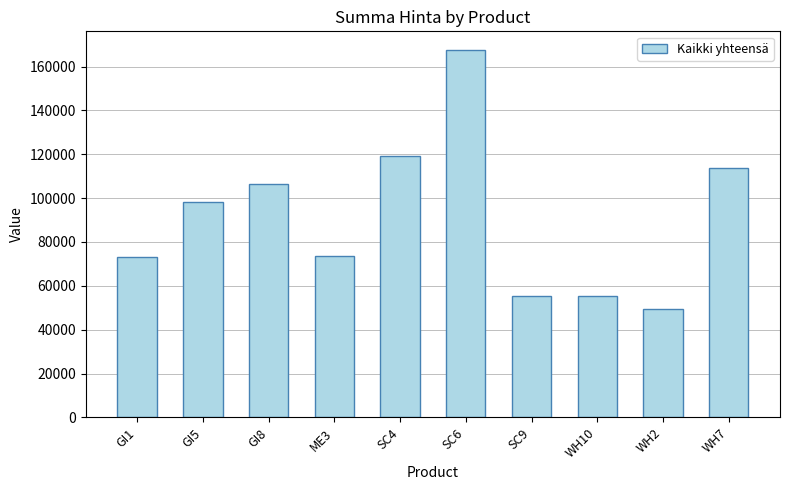

At which label is the value closest to 108589?

GI8